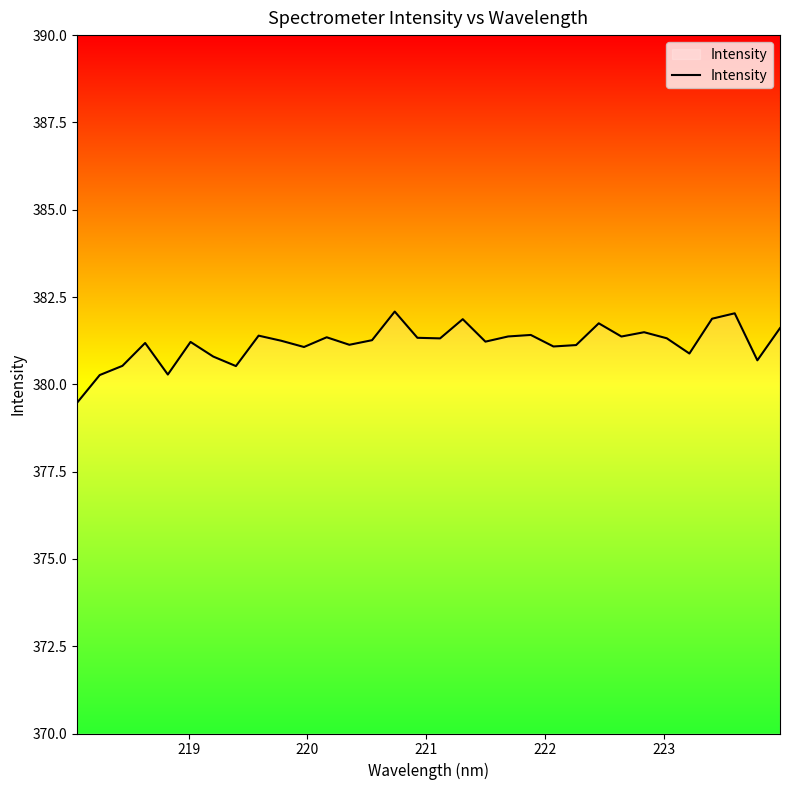

What is the greatest value displayed?

382.1